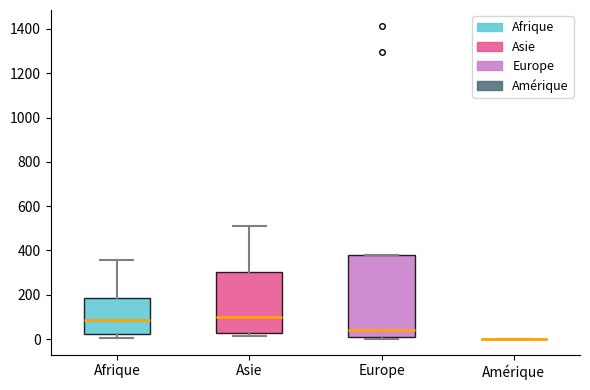

Which box is the tallest, from its lower edge to its upper edge?

Europe